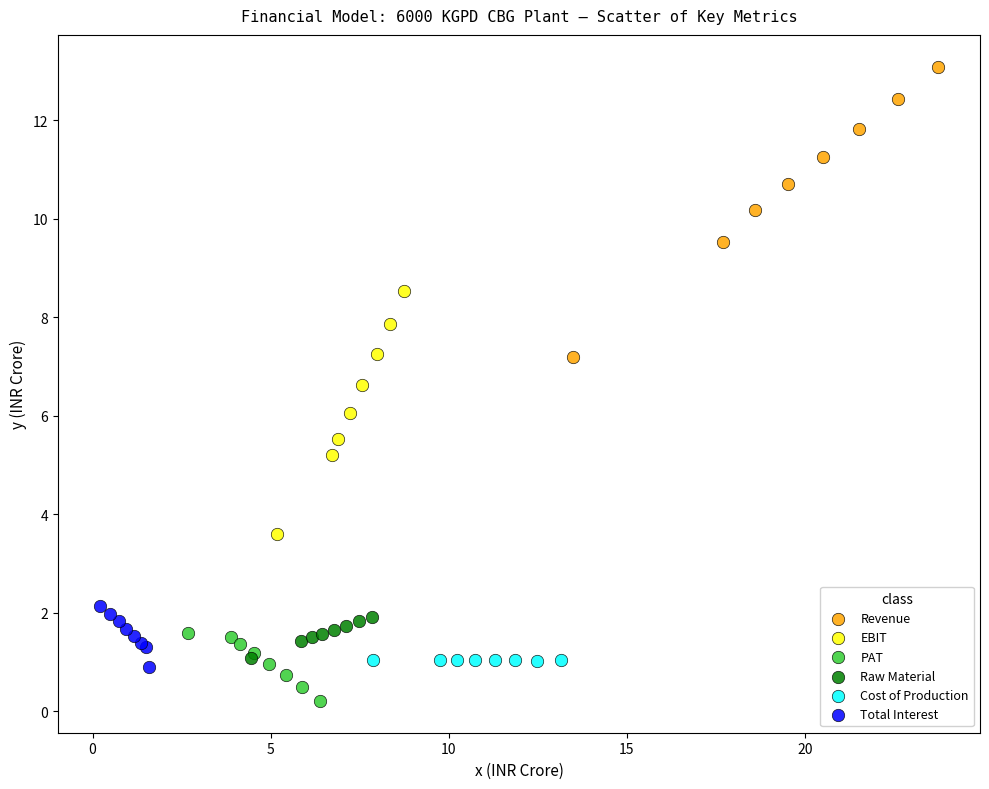

Which series contains the highest Y value?

Revenue